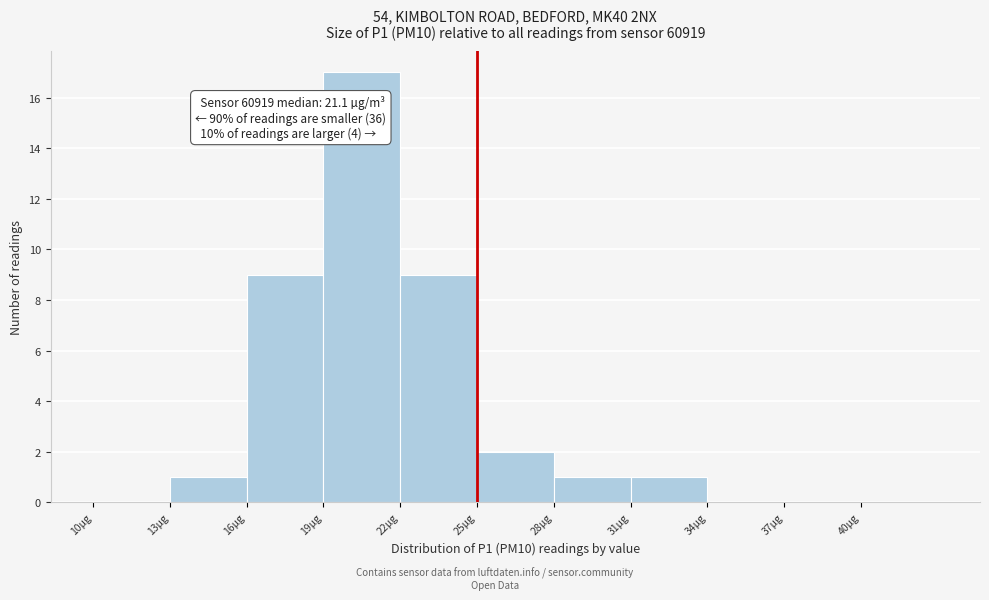

Which range on the x-axis has the tallest bar?

19 to 22